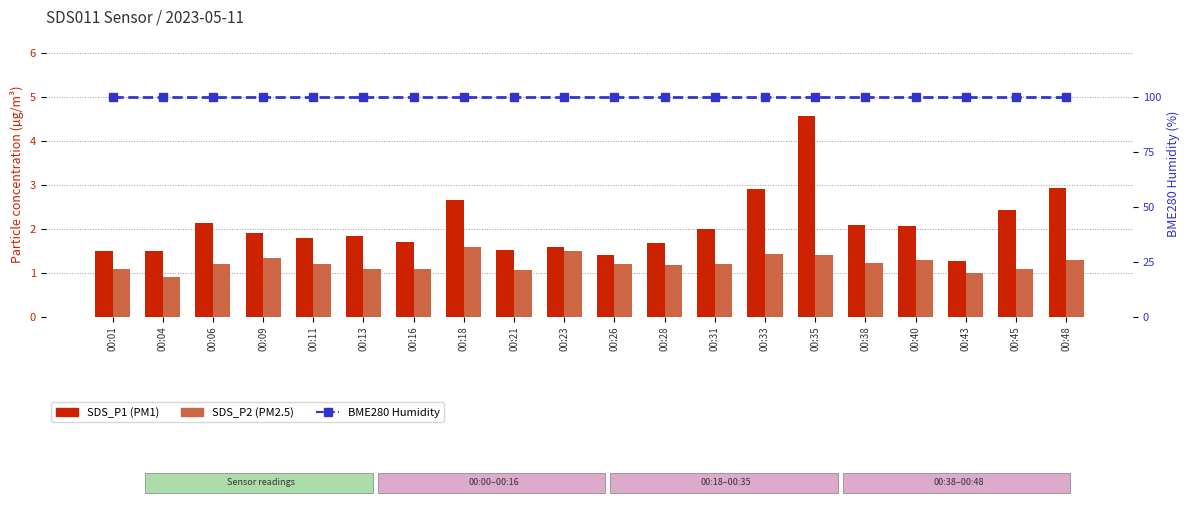

Is the value of SDS_P1 at 00:06 greater than the value of BME280 Humidity at 00:40?

No